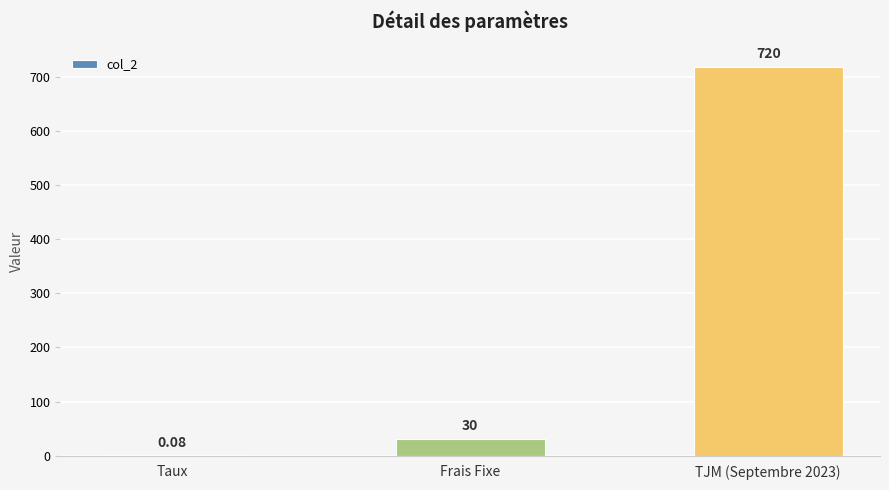

Which has a higher value, Frais Fixe or Taux?

Frais Fixe